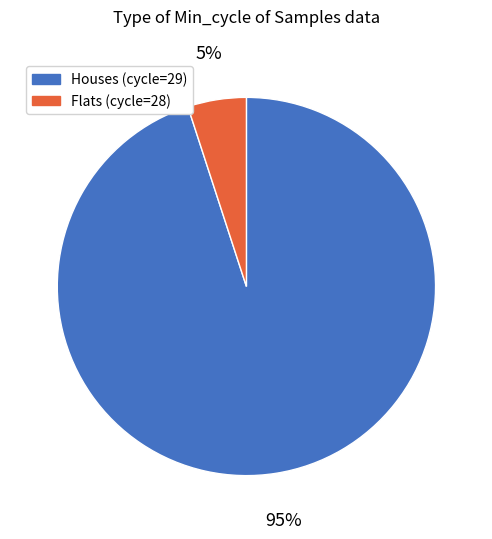

Is it true that Houses (cycle=29) is 88% of the pie?

False